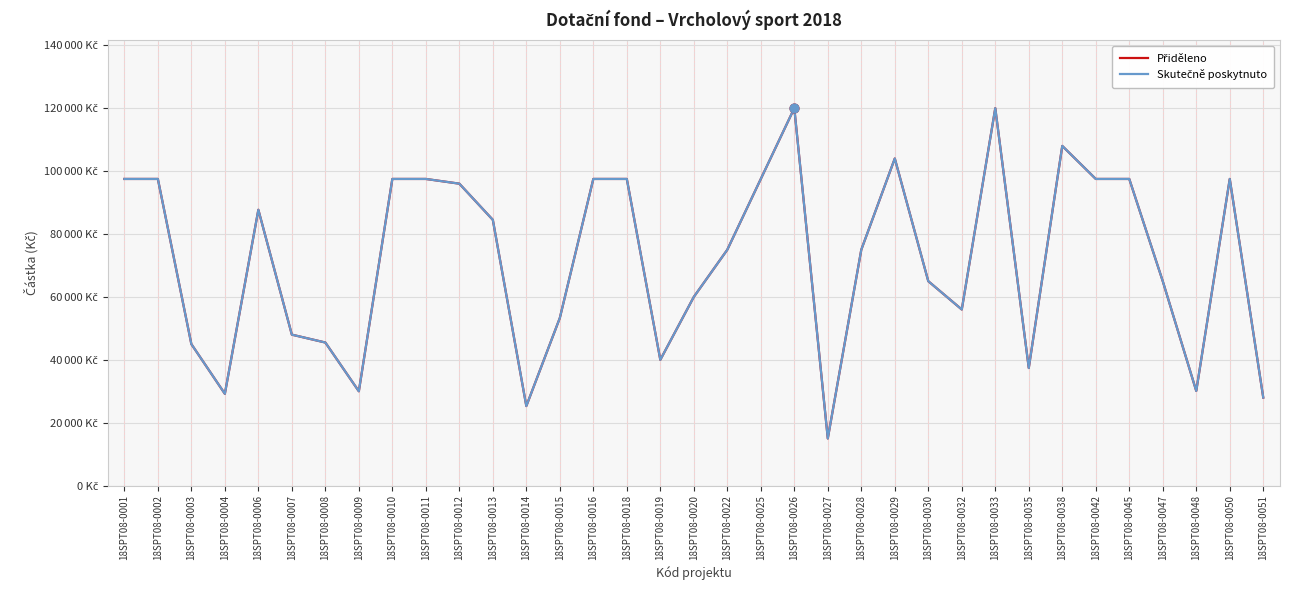

Does the chart have visible grid lines?

Yes